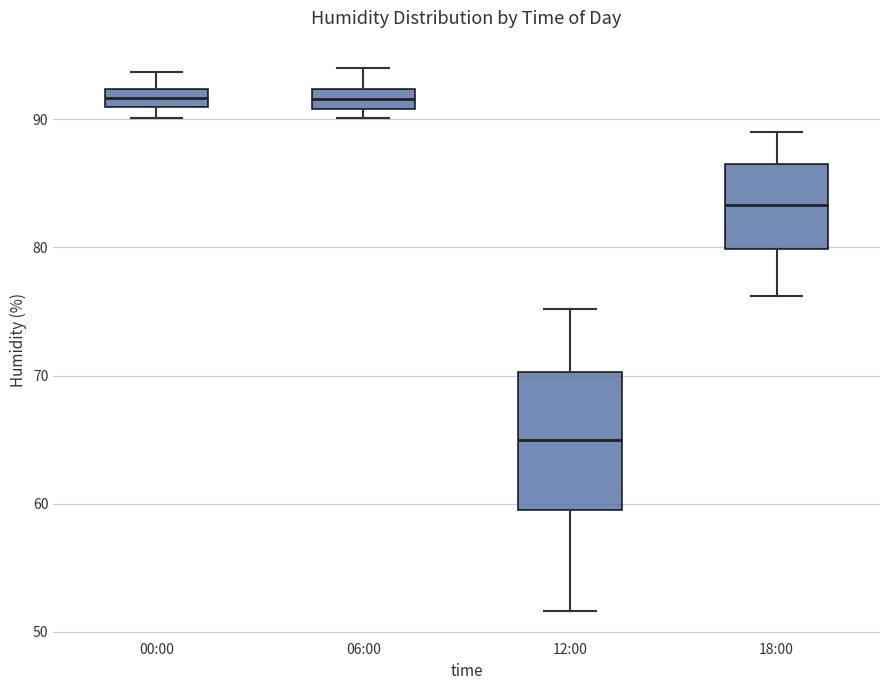

Where does the upper whisker of the box for 06:00 end on the y-axis? The values are not printed on the chart, so give them approximately, as read against the axis.

94